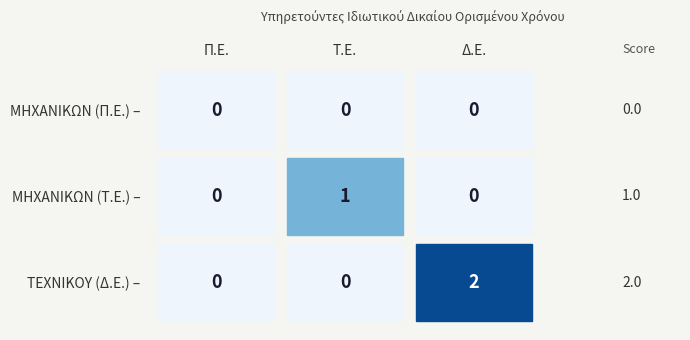

Rank the categories by ΤΕΧΝΙΚΟΥ_ΔΕ value from lowest to highest.

Π.Ε., Τ.Ε., Δ.Ε.